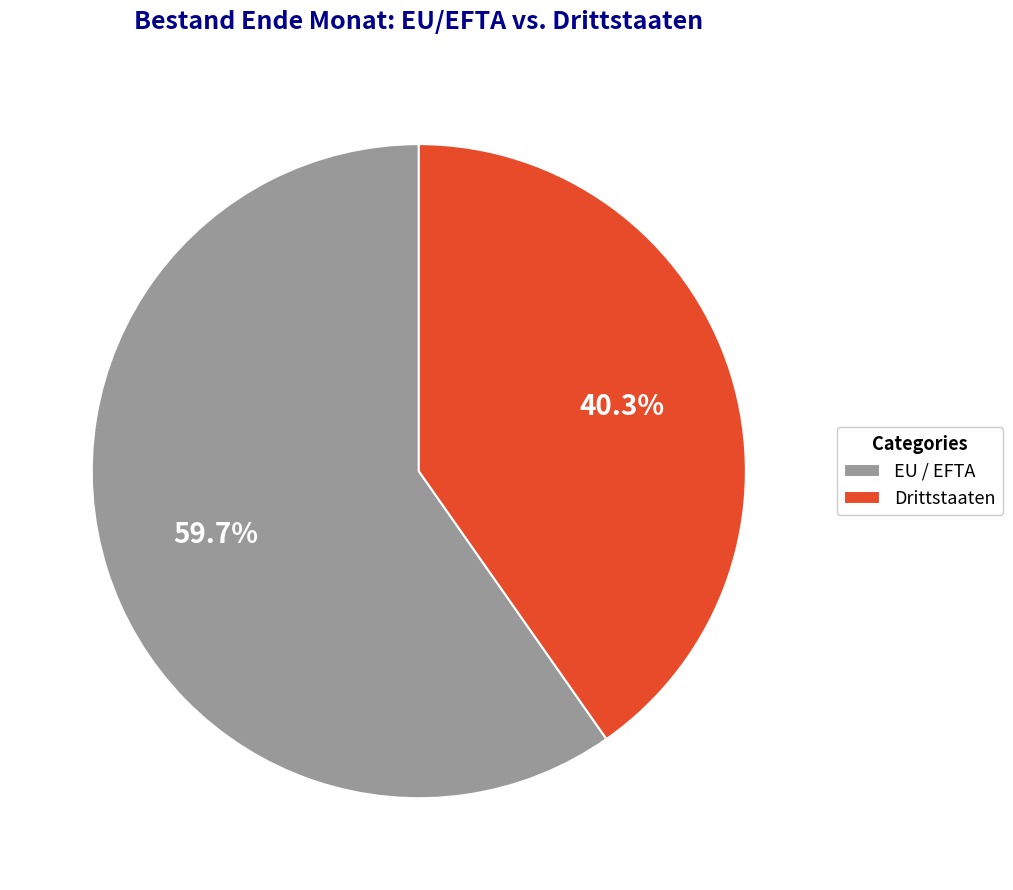

Combined, what portion of the pie is Drittstaaten and EU / EFTA?

100.0%